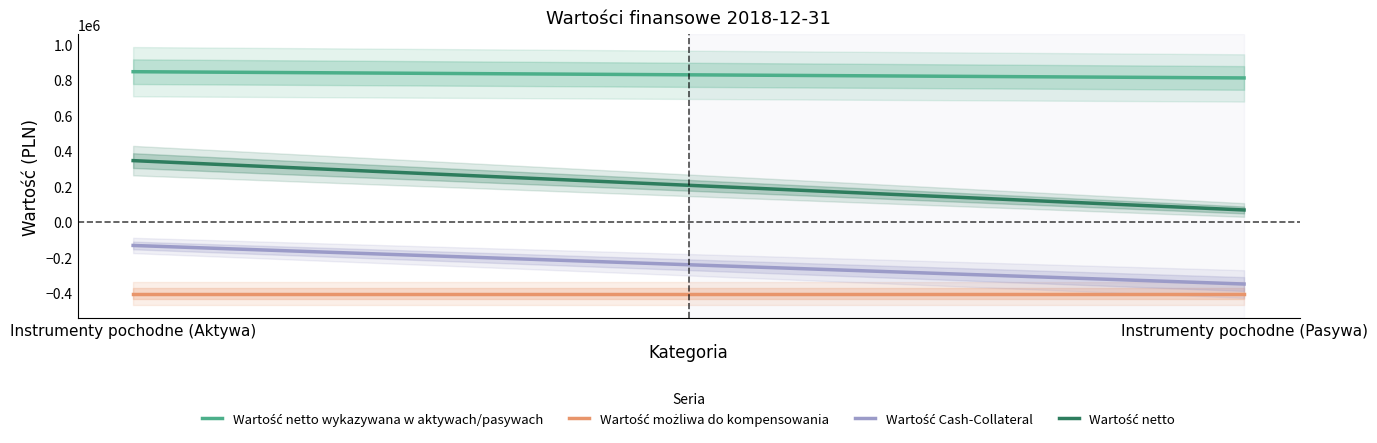

At which category does the chart reach its minimum across all series?

Instrumenty pochodne (Aktywa)